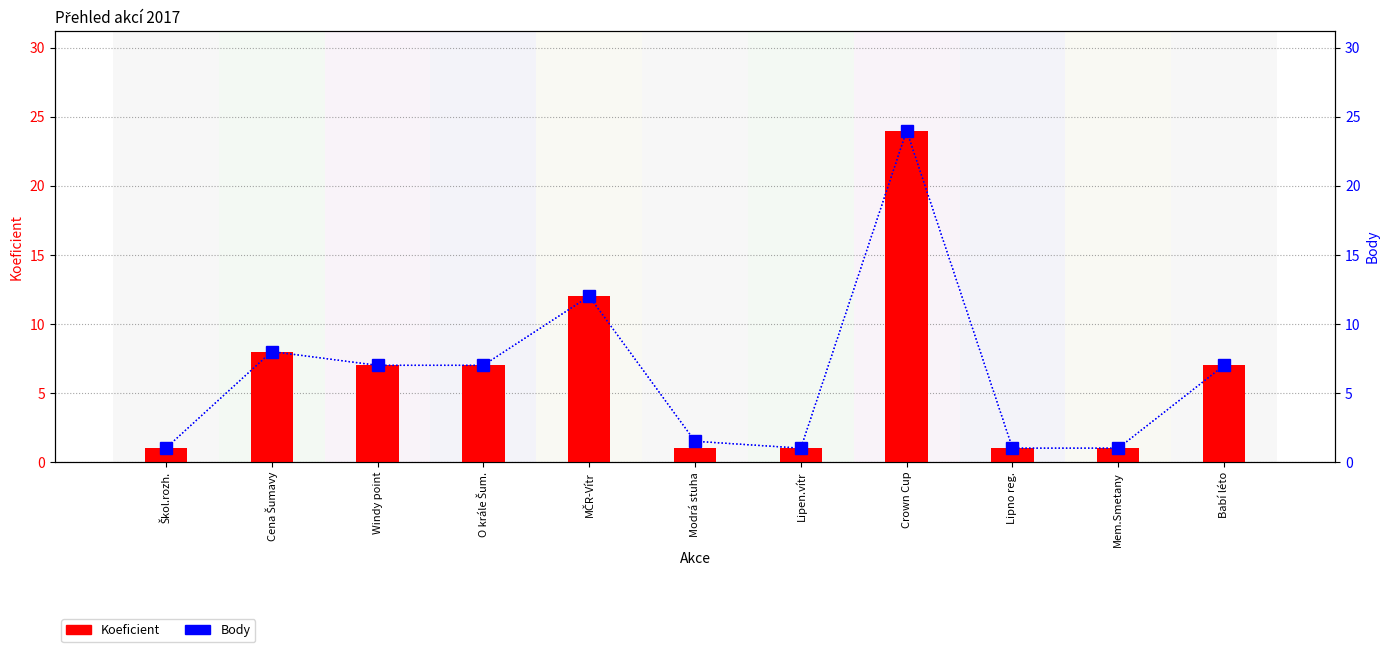

Does the chart contain any negative values?

No